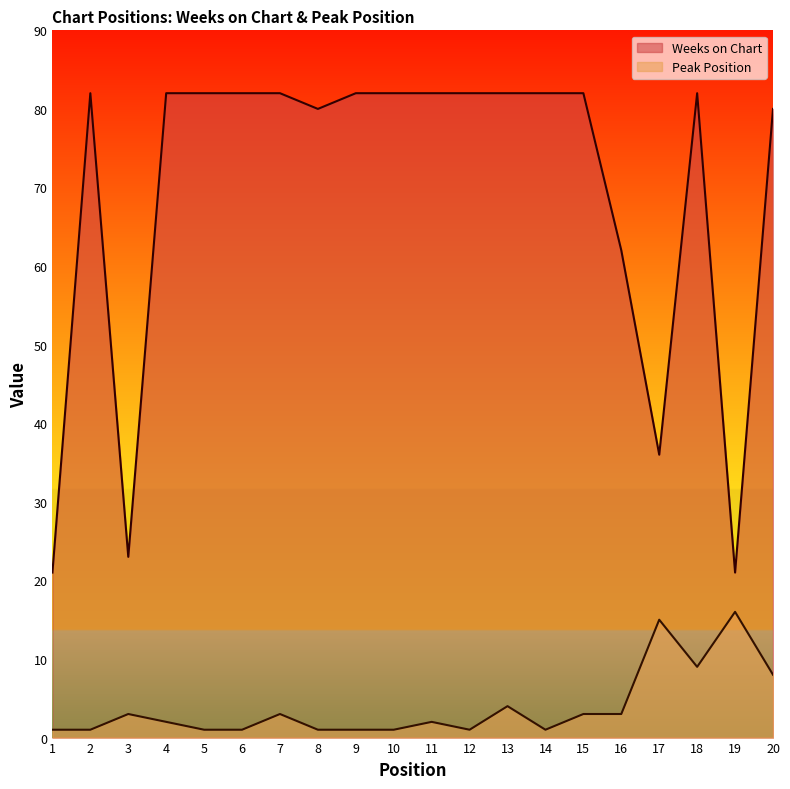

Is it true that Peak Position equals 8 at 20?

True